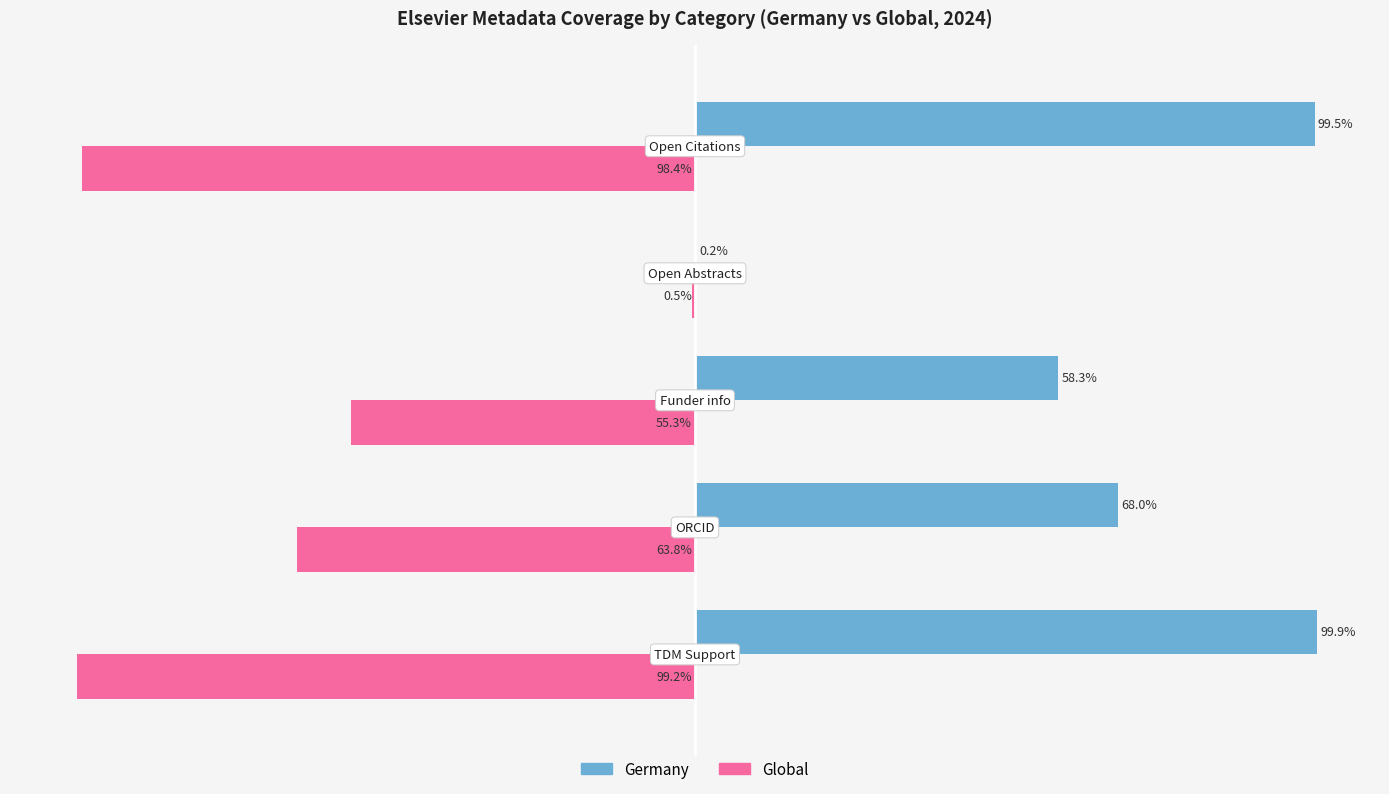

What are all the series names shown in the legend?

Germany, Global